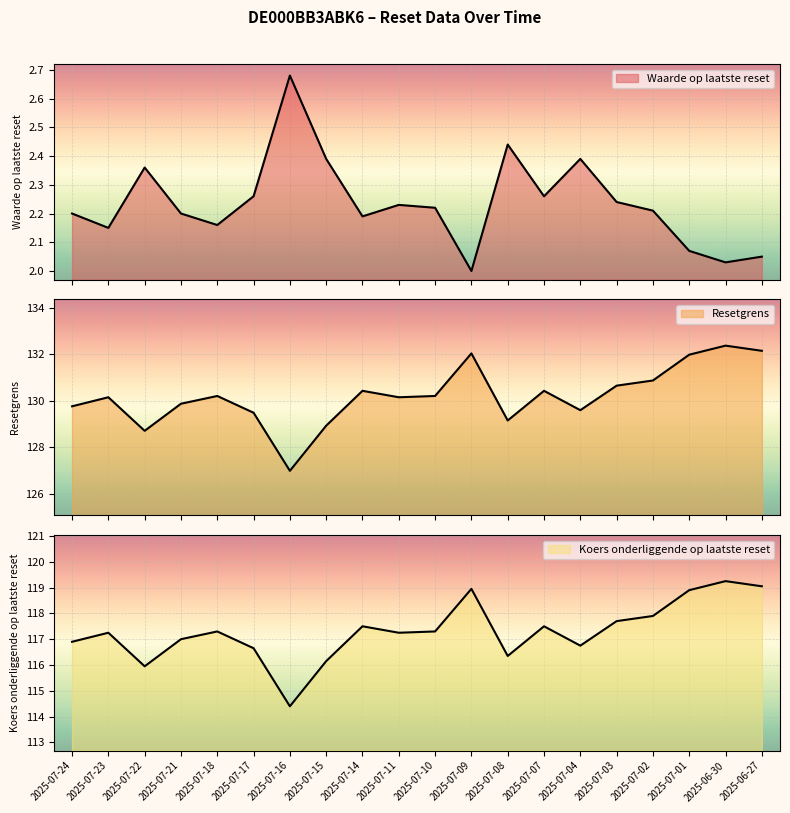

What is the sum of the Waarde op laatste reset values at 2025-07-09 and 2025-07-21?

4.2